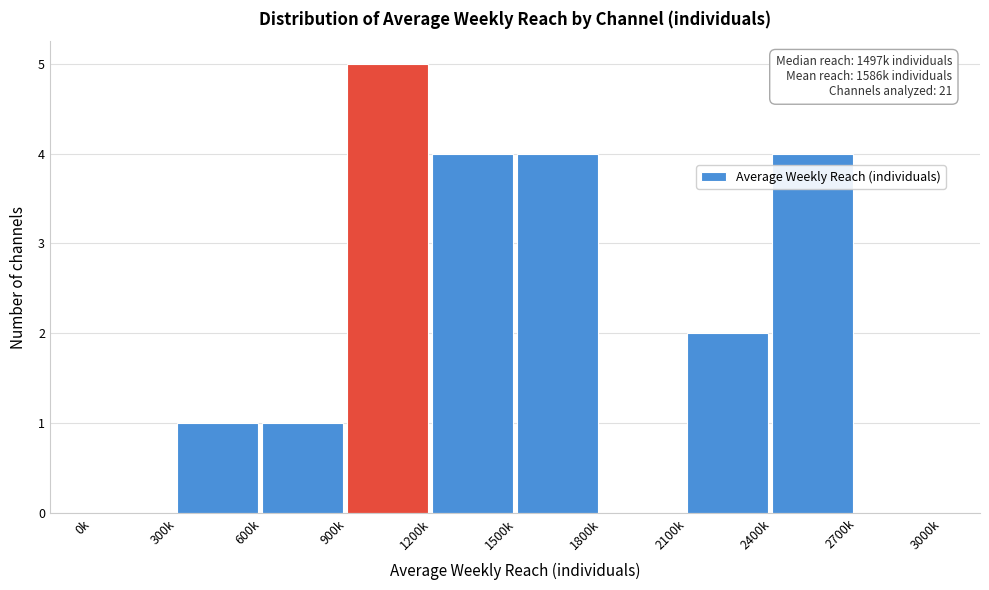

Reading left to right, what are all the values shown in this chart?

0k=0	300k=1	600k=1	900k=5	1200k=4	1500k=4	1800k=0	2100k=2	2400k=4	2700k=0